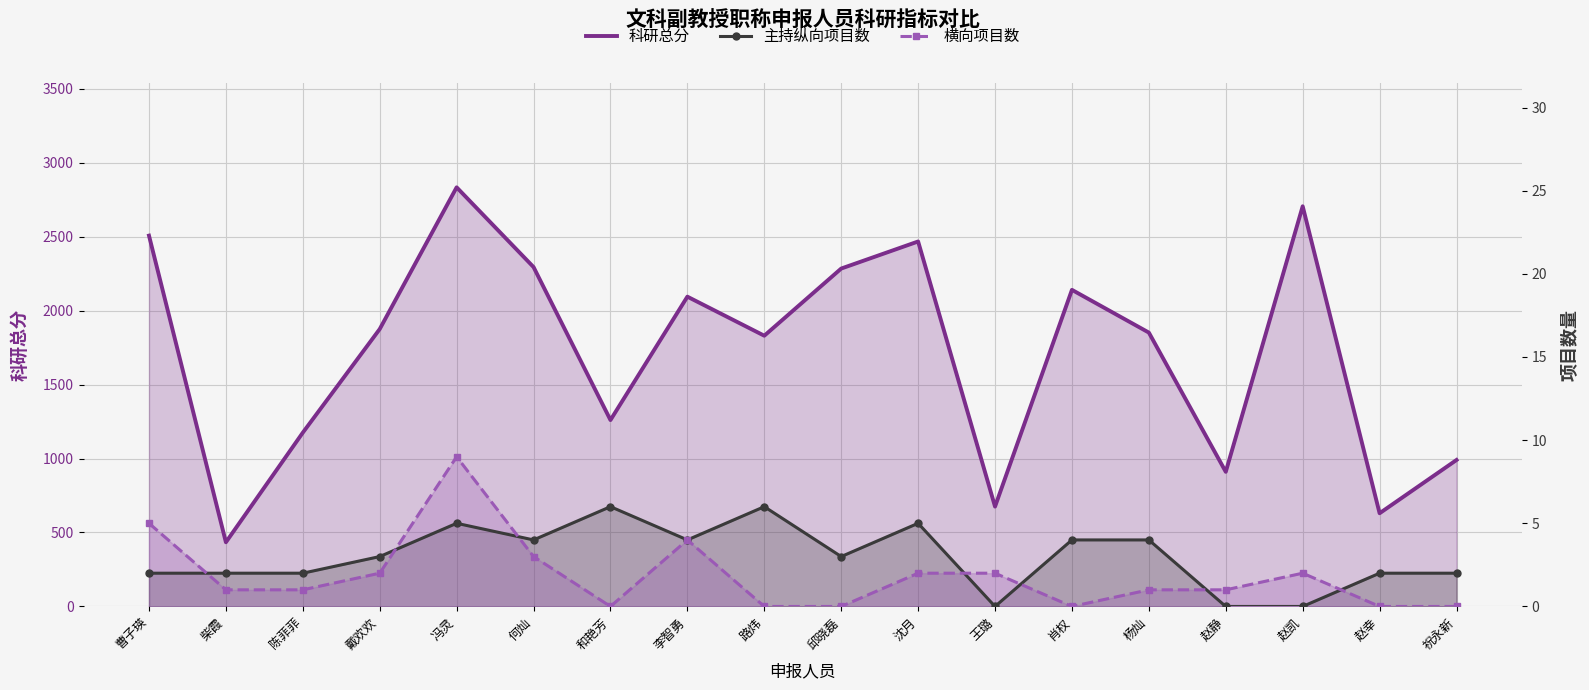

At 赵静, list the series in order from largest to smallest.

科研总分, 横向项目数, 主持纵向项目数